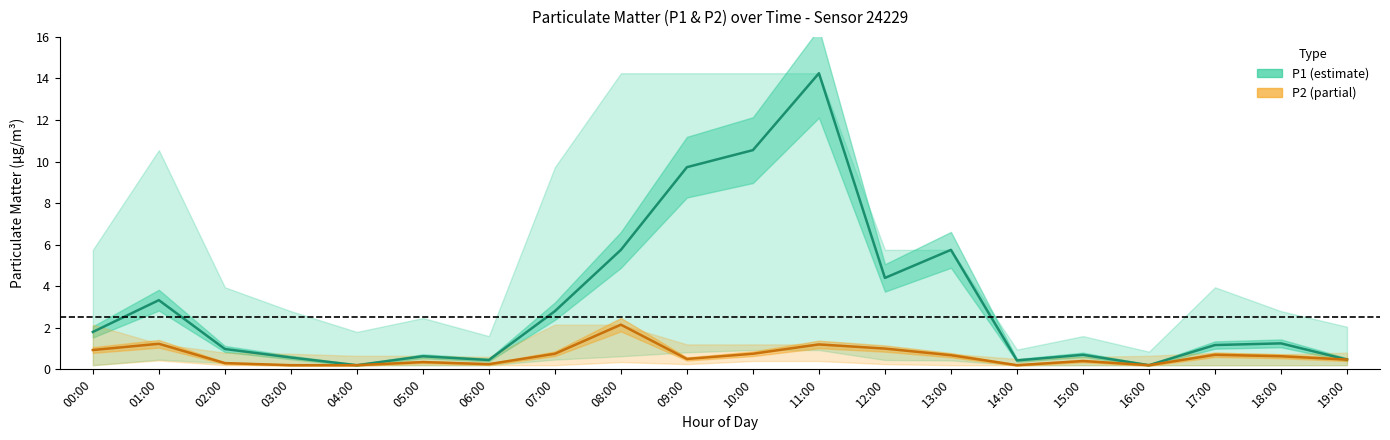

How many lines are shown in the chart?

2